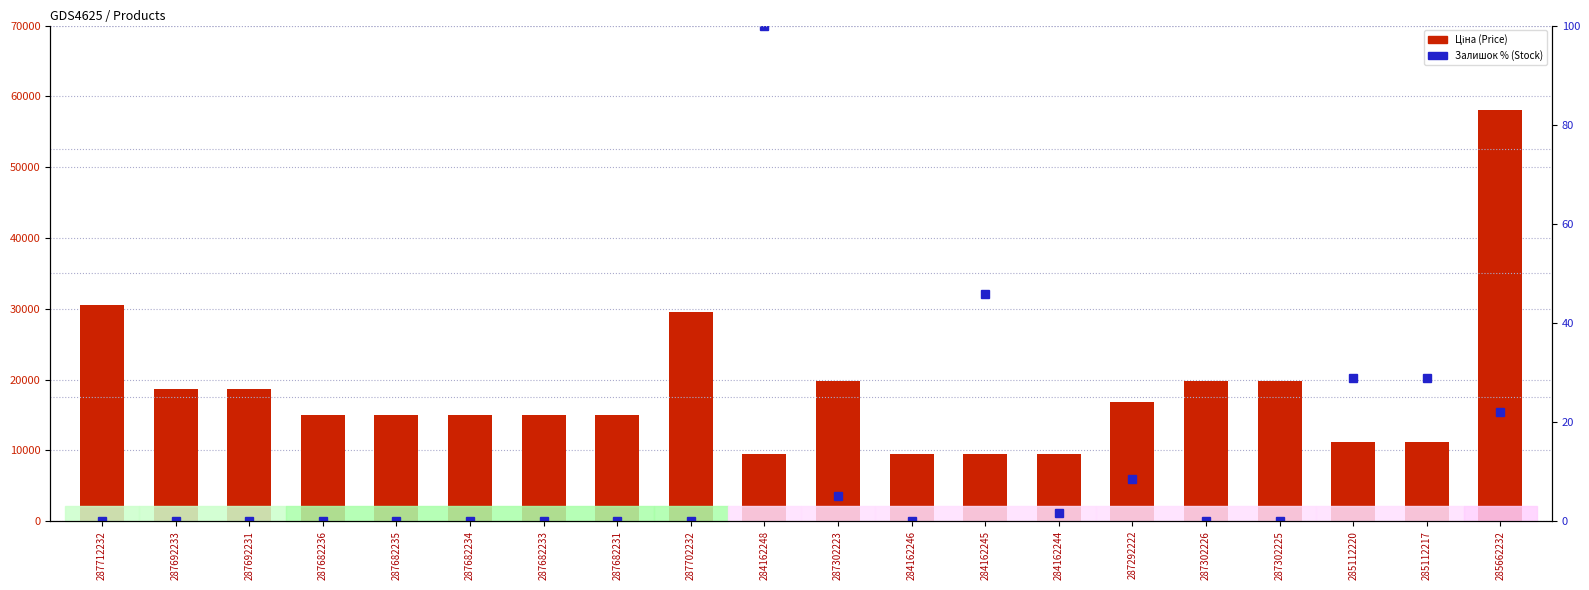

Which label corresponds to the smallest value in the chart?

287712232